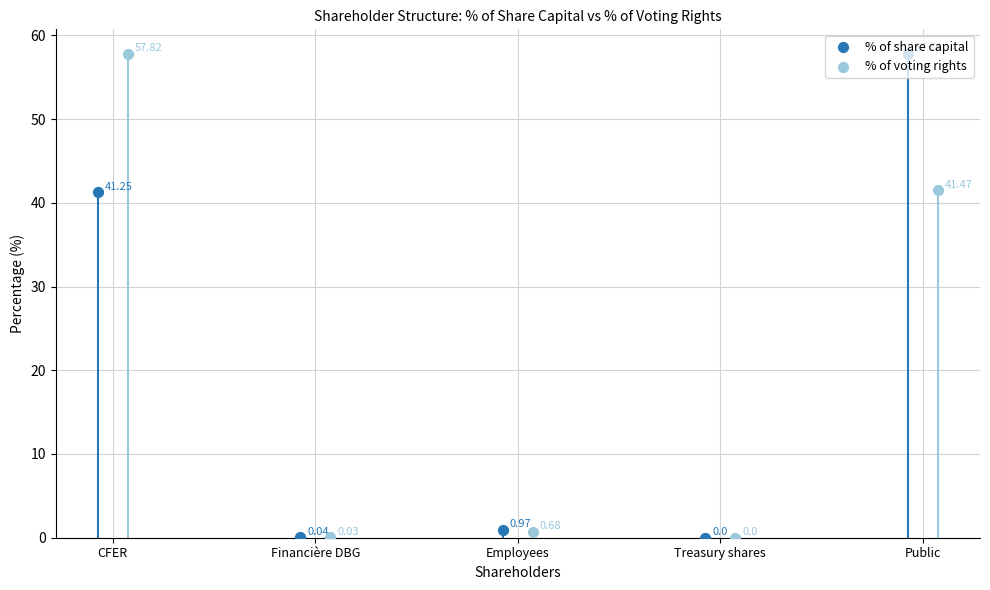

At which category is the sum across all series the highest?

Public